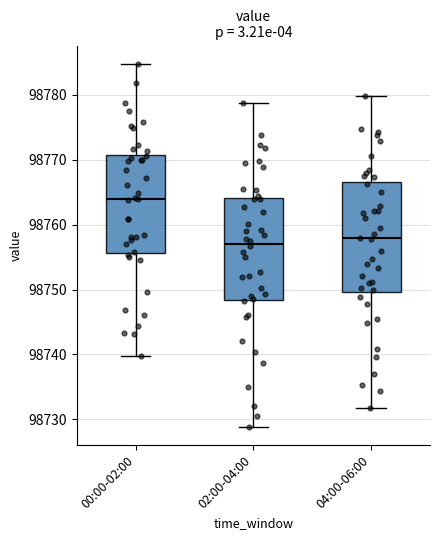

Where does the upper whisker of the box for 02:00-04:00 end on the y-axis? The values are not printed on the chart, so give them approximately, as read against the axis.

98779